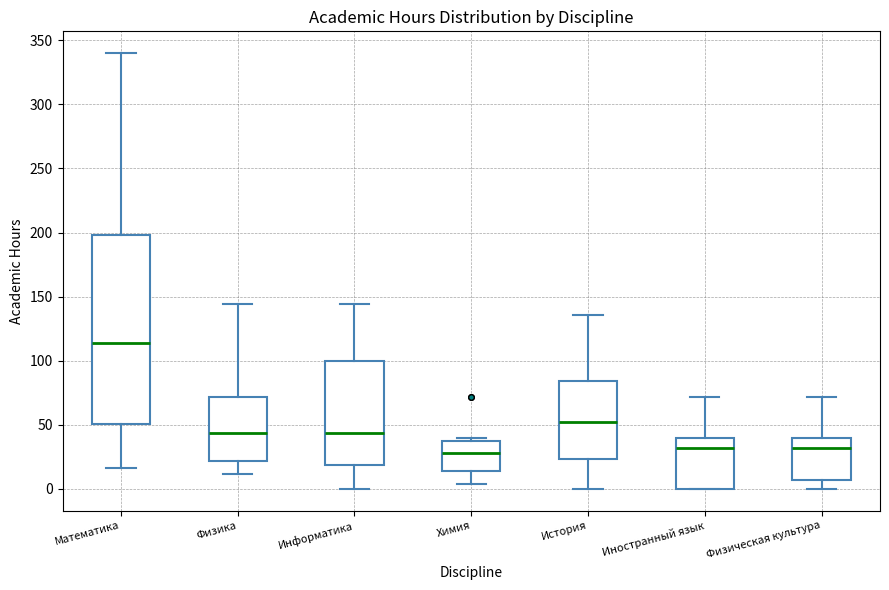

Comparing the boxes themselves (not the whiskers), which one is the tallest?

Математика